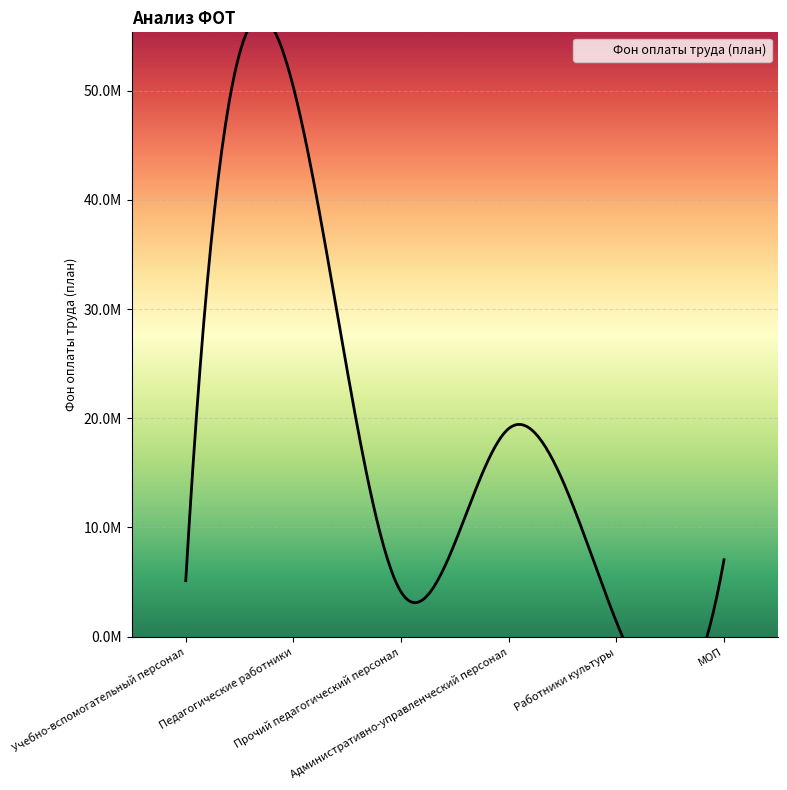

Is this an area chart (filled region under the line)?

No